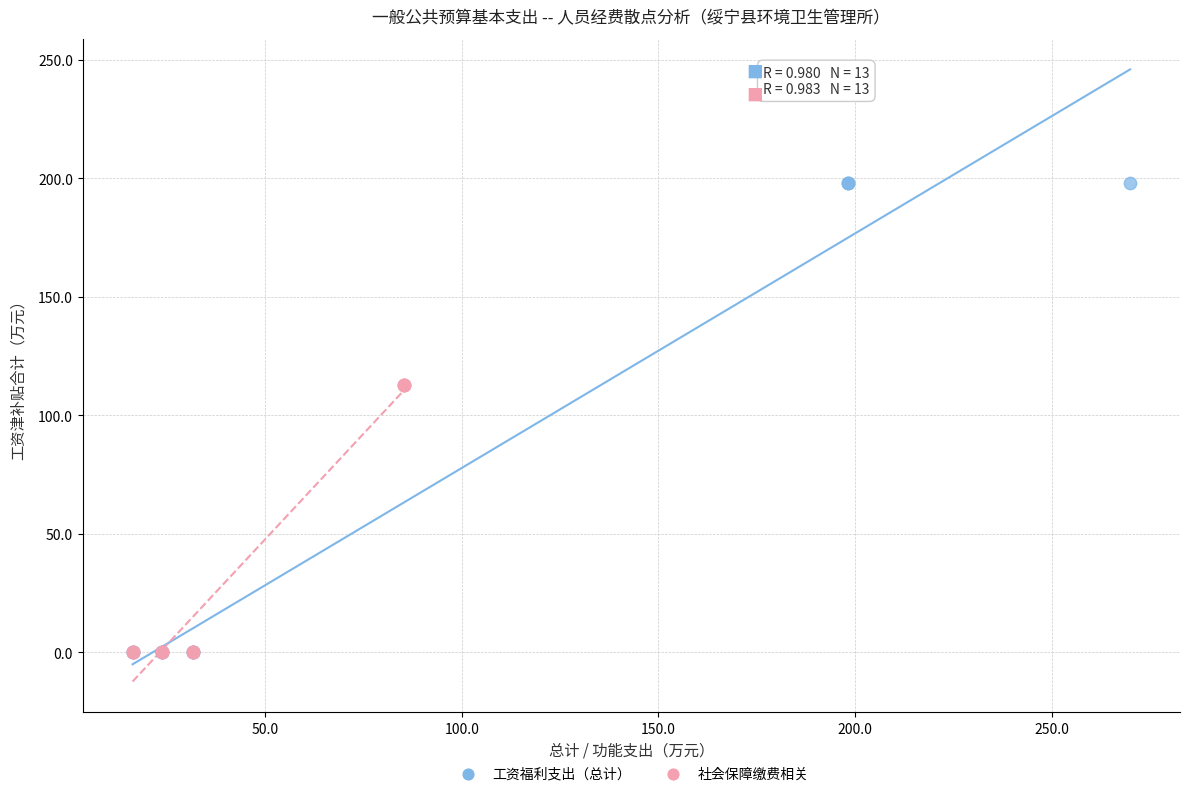

Which series has the widest spread of Y values?

工资福利支出（总计）